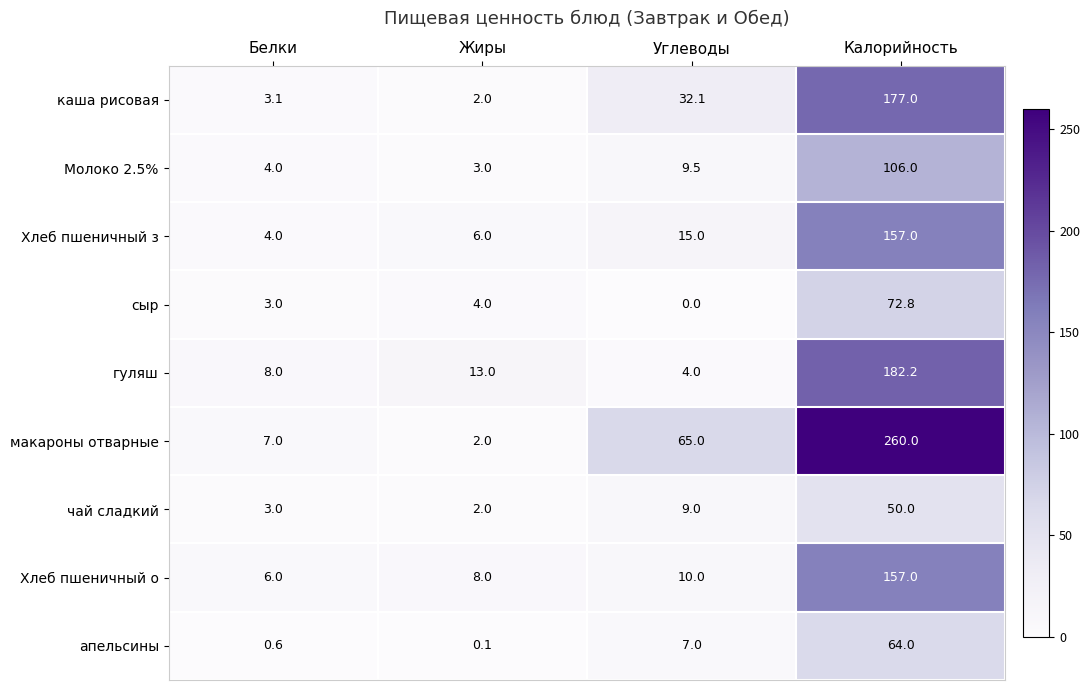

List the labels in order of Хлеб пшеничный о value, smallest first.

Белки, Жиры, Углеводы, Калорийность